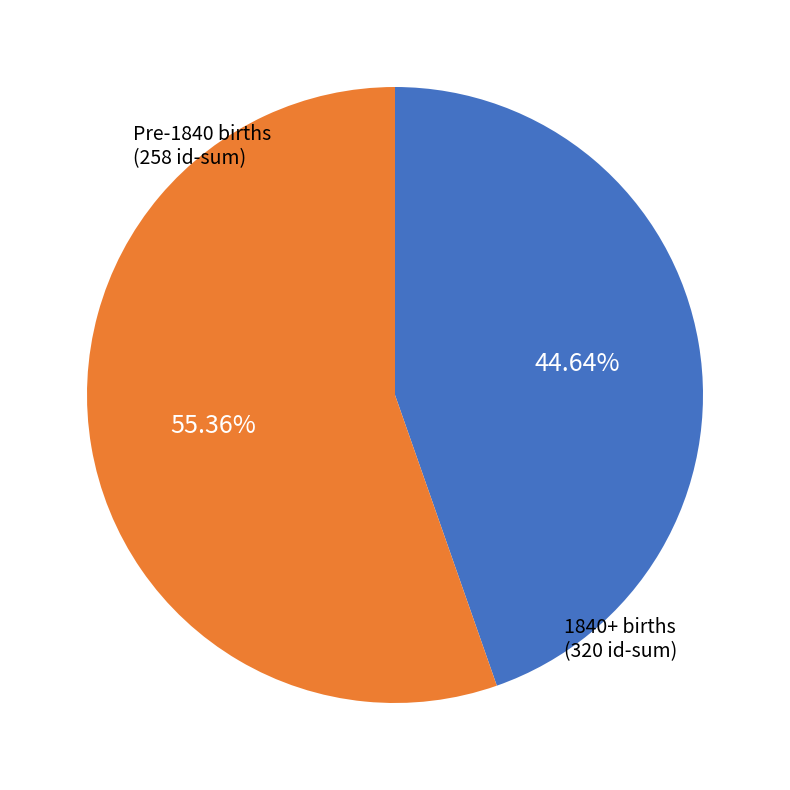

Is there any slice that represents more than half of the pie?

Yes